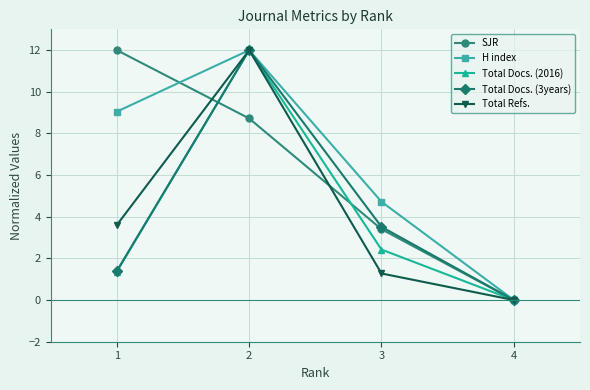

Is it true that Total Refs. equals 0.6 at 3?

False